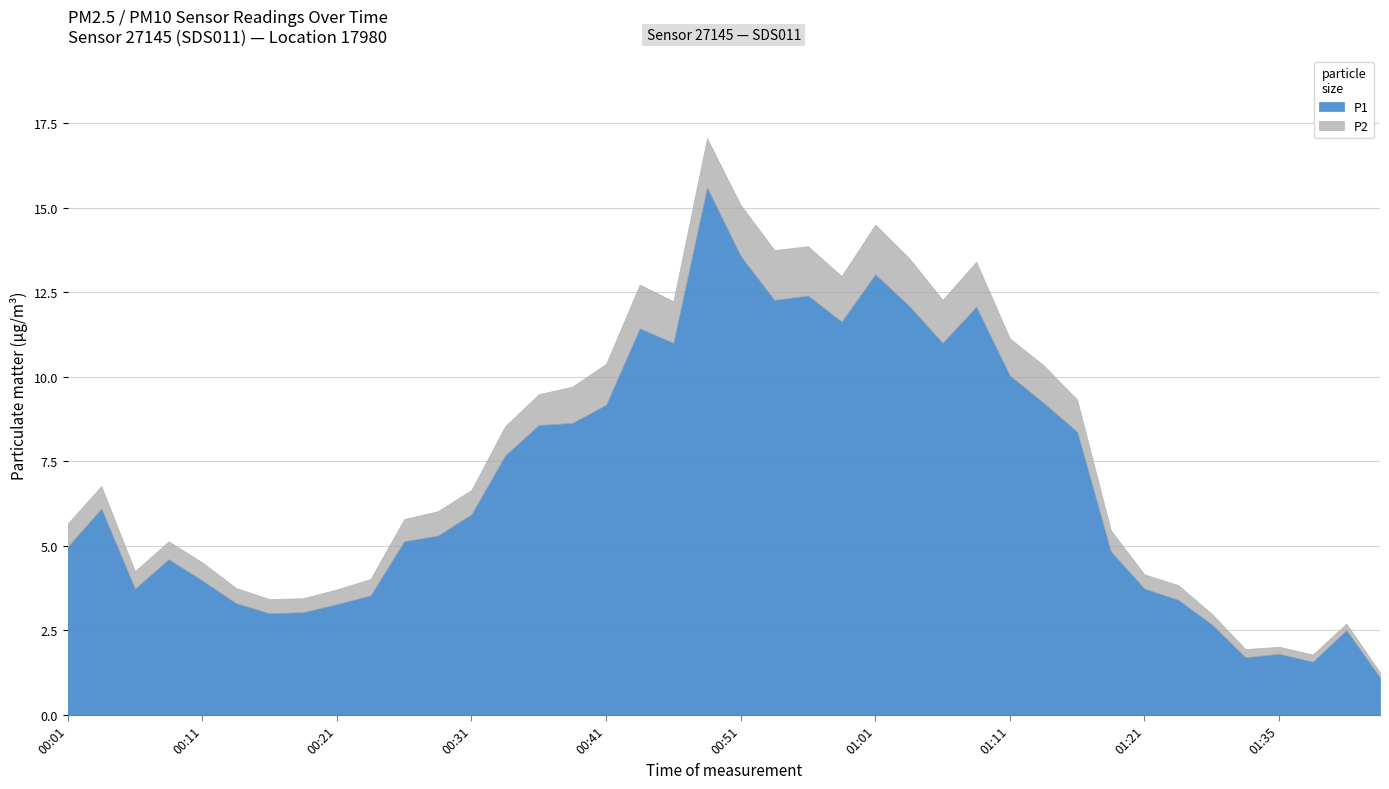

What position from the right is 01:03?

15